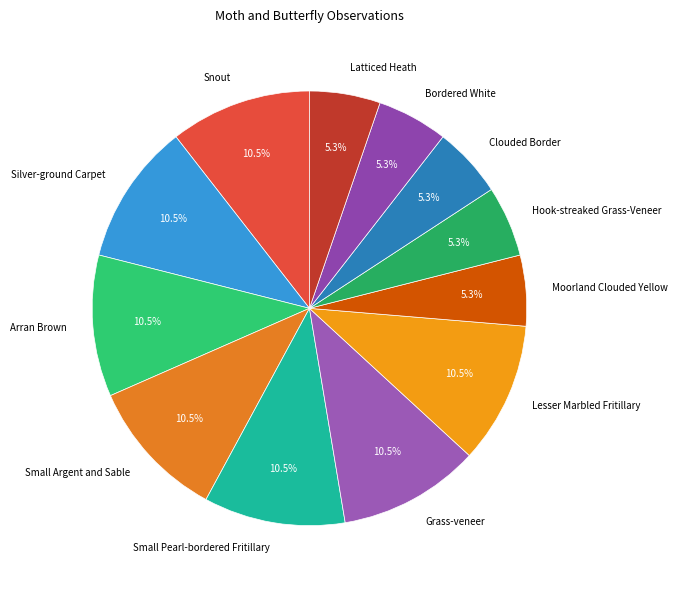

Does Bordered White represent more than half of the total?

No